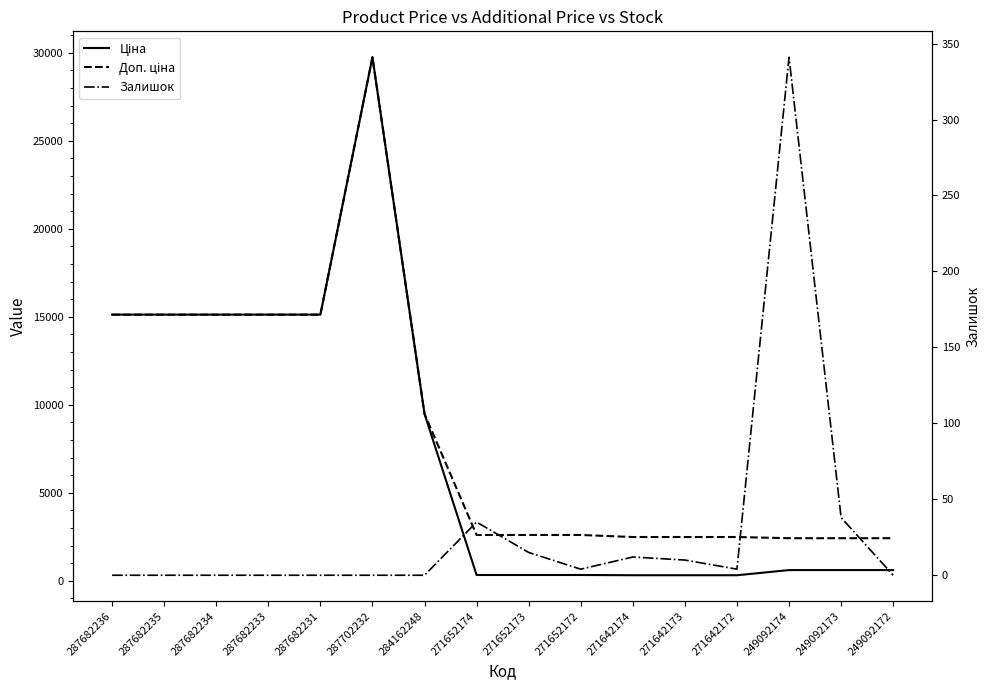

At which label does Доп. ціна first exceed 2598?

287682236